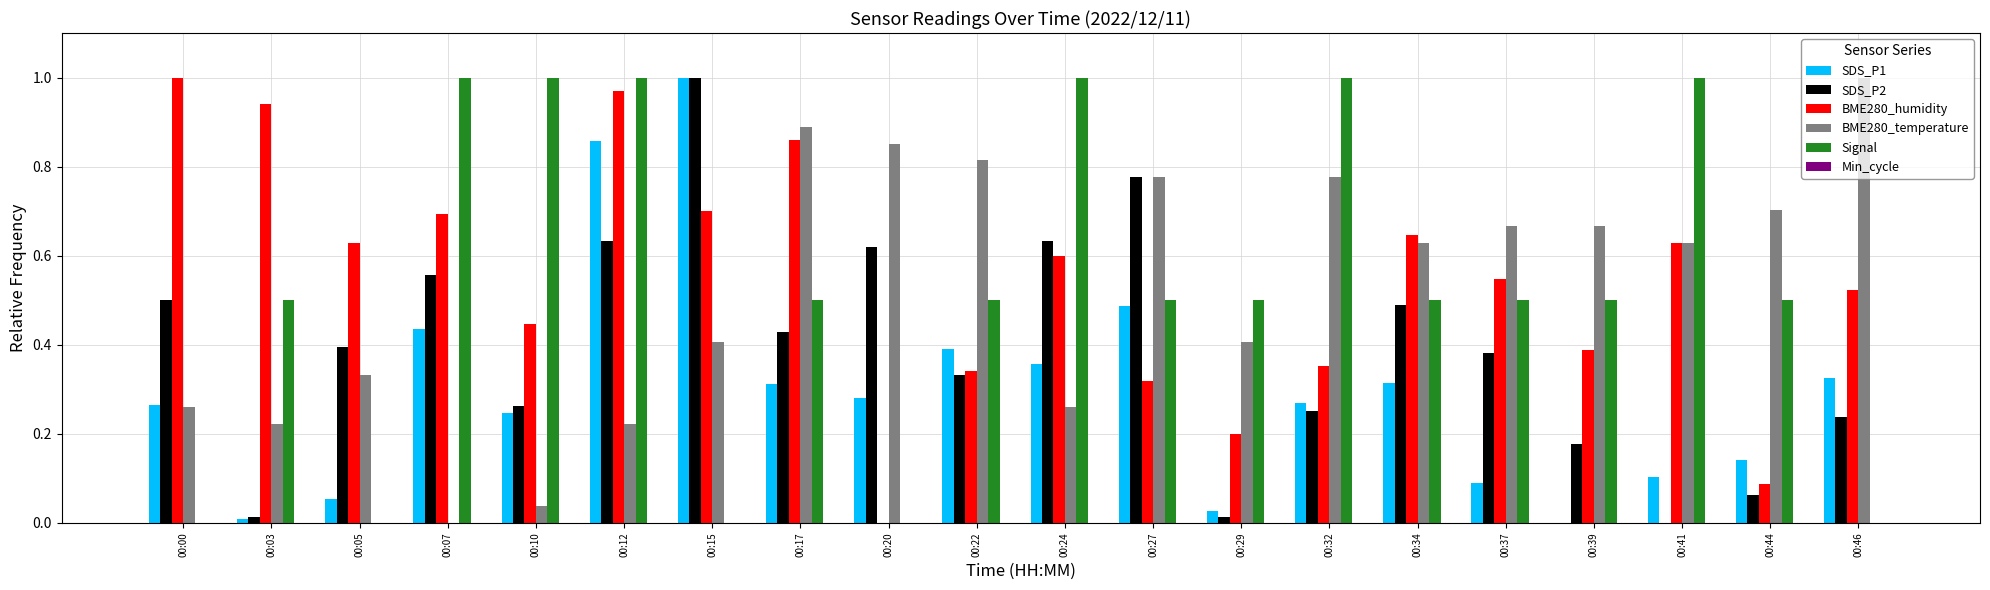

The value of BME280_humidity at 00:44 is 0.1. True or false?

True